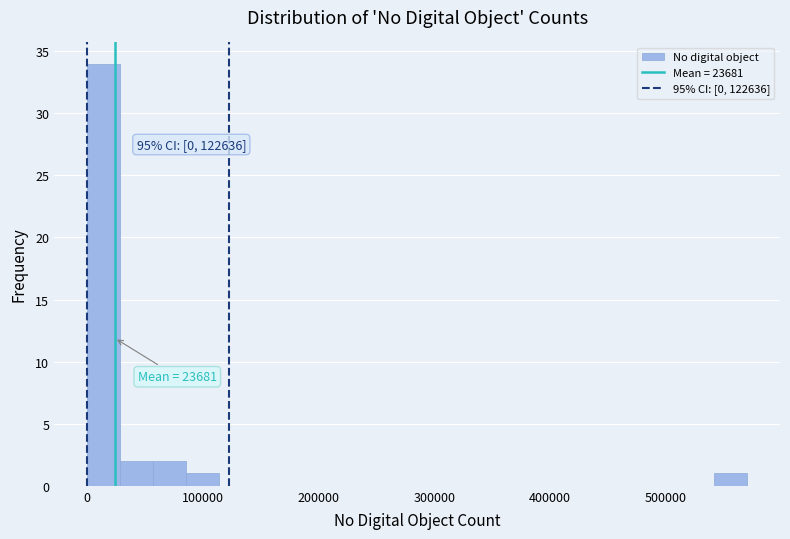

Around what value on the x-axis is the tallest bar? Give the approximate position of its centre, as read against the axis.

10000